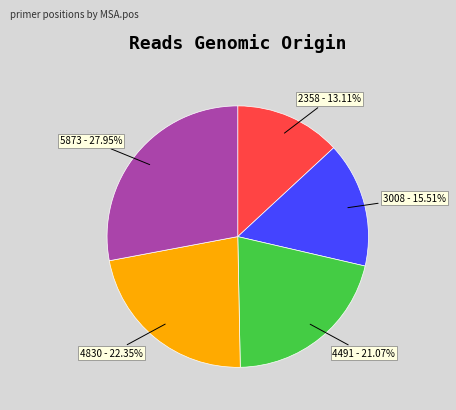

What percentage is NOT represented by 4830?

77.6%